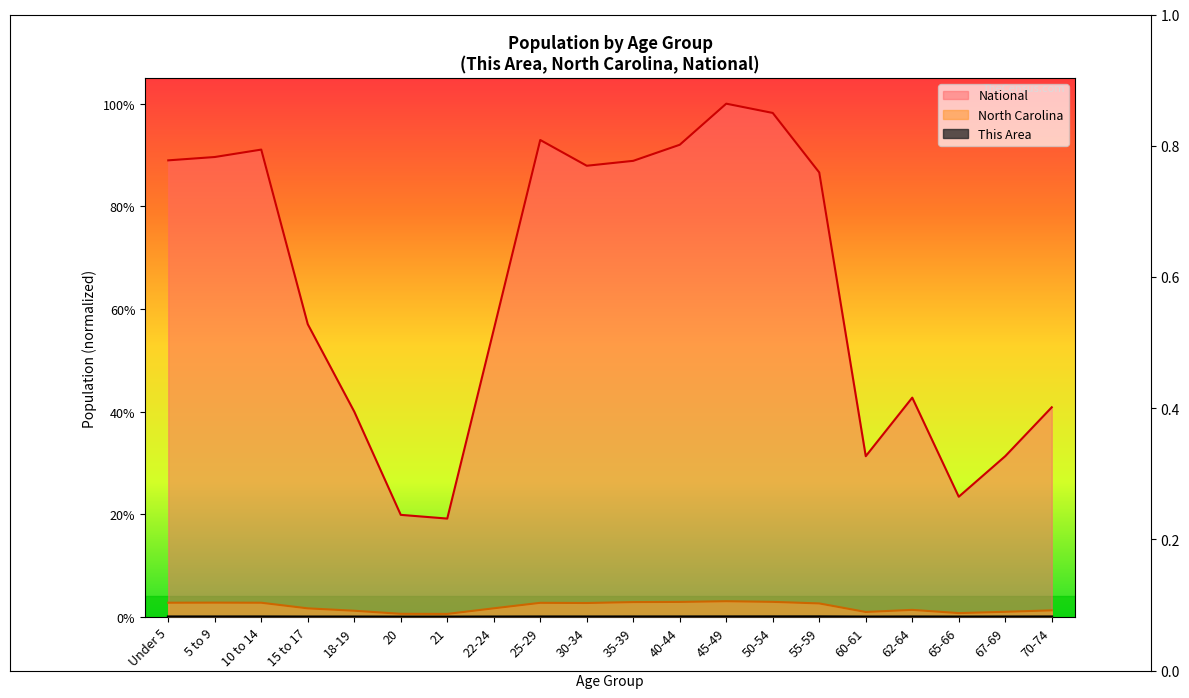

What position from the right is 60-61?

5